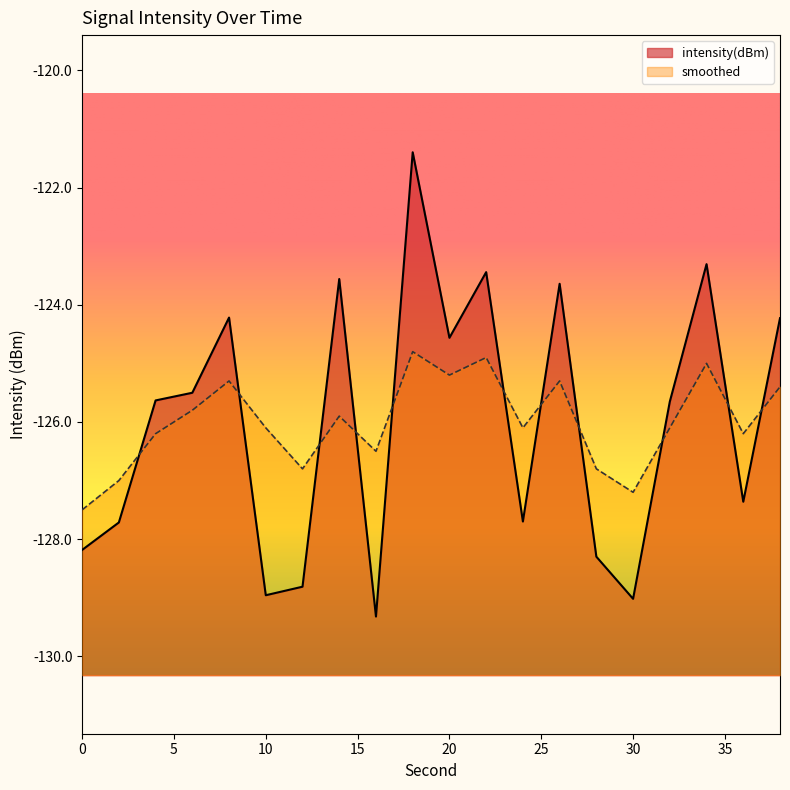

How many data points in smoothed are above -126?

9